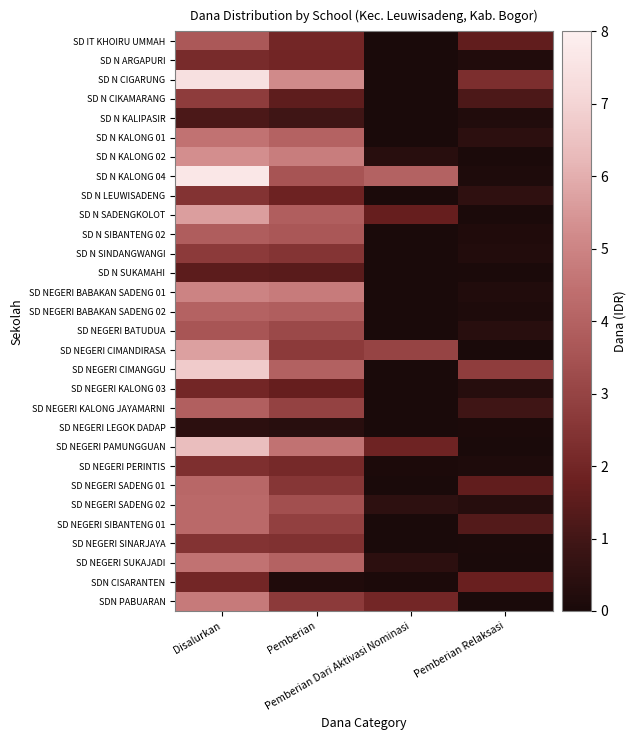

Reading left to right, extract all data points from this chart.

SD IT KHOIRU UMMAH: Disalurkan=3.7	Pemberian=2.0	Pemberian Dari Aktivasi Nominasi=0.0	Pemberian Relaksasi=1.6
SD N ARGAPURI: Disalurkan=2.2	Pemberian=2.0	Pemberian Dari Aktivasi Nominasi=0.0	Pemberian Relaksasi=0.2
SD N CIGARUNG: Disalurkan=7.4	Pemberian=5.2	Pemberian Dari Aktivasi Nominasi=0.0	Pemberian Relaksasi=2.2
SD N CIKAMARANG: Disalurkan=2.8	Pemberian=1.6	Pemberian Dari Aktivasi Nominasi=0.0	Pemberian Relaksasi=1.2
SD N KALIPASIR: Disalurkan=1.2	Pemberian=1.0	Pemberian Dari Aktivasi Nominasi=0.0	Pemberian Relaksasi=0.2
SD N KALONG 01: Disalurkan=4.5	Pemberian=4.0	Pemberian Dari Aktivasi Nominasi=0.0	Pemberian Relaksasi=0.5
SD N KALONG 02: Disalurkan=5.3	Pemberian=4.8	Pemberian Dari Aktivasi Nominasi=0.4	Pemberian Relaksasi=0.0
SD N KALONG 04: Disalurkan=7.7	Pemberian=3.6	Pemberian Dari Aktivasi Nominasi=4.0	Pemberian Relaksasi=0.1
SD N LEUWISADENG: Disalurkan=2.5	Pemberian=1.9	Pemberian Dari Aktivasi Nominasi=0.0	Pemberian Relaksasi=0.5
SD N SADENGKOLOT: Disalurkan=5.6	Pemberian=3.9	Pemberian Dari Aktivasi Nominasi=1.7	Pemberian Relaksasi=0.0
SD N SIBANTENG 02: Disalurkan=3.8	Pemberian=3.6	Pemberian Dari Aktivasi Nominasi=0.0	Pemberian Relaksasi=0.2
SD N SINDANGWANGI: Disalurkan=2.7	Pemberian=2.5	Pemberian Dari Aktivasi Nominasi=0.0	Pemberian Relaksasi=0.2
SD N SUKAMAHI: Disalurkan=1.5	Pemberian=1.5	Pemberian Dari Aktivasi Nominasi=0.0	Pemberian Relaksasi=0.0
SD NEGERI BABAKAN SADENG 01: Disalurkan=5.0	Pemberian=4.8	Pemberian Dari Aktivasi Nominasi=0.0	Pemberian Relaksasi=0.2
SD NEGERI BABAKAN SADENG 02: Disalurkan=4.0	Pemberian=3.8	Pemberian Dari Aktivasi Nominasi=0.0	Pemberian Relaksasi=0.1
SD NEGERI BATUDUA: Disalurkan=3.6	Pemberian=3.2	Pemberian Dari Aktivasi Nominasi=0.0	Pemberian Relaksasi=0.4
SD NEGERI CIMANDIRASA: Disalurkan=5.7	Pemberian=2.7	Pemberian Dari Aktivasi Nominasi=3.0	Pemberian Relaksasi=0.0
SD NEGERI CIMANGGU: Disalurkan=6.8	Pemberian=4.0	Pemberian Dari Aktivasi Nominasi=0.0	Pemberian Relaksasi=2.8
SD NEGERI KALONG 03: Disalurkan=2.0	Pemberian=1.7	Pemberian Dari Aktivasi Nominasi=0.0	Pemberian Relaksasi=0.3
SD NEGERI KALONG JAYAMARNI: Disalurkan=3.9	Pemberian=2.9	Pemberian Dari Aktivasi Nominasi=0.0	Pemberian Relaksasi=0.9
SD NEGERI LEGOK DADAP: Disalurkan=0.5	Pemberian=0.4	Pemberian Dari Aktivasi Nominasi=0.0	Pemberian Relaksasi=0.1
SD NEGERI PAMUNGGUAN: Disalurkan=6.4	Pemberian=4.5	Pemberian Dari Aktivasi Nominasi=1.9	Pemberian Relaksasi=0.0
SD NEGERI PERINTIS: Disalurkan=2.3	Pemberian=2.1	Pemberian Dari Aktivasi Nominasi=0.1	Pemberian Relaksasi=0.1
SD NEGERI SADENG 01: Disalurkan=4.2	Pemberian=2.5	Pemberian Dari Aktivasi Nominasi=0.0	Pemberian Relaksasi=1.6
SD NEGERI SADENG 02: Disalurkan=4.2	Pemberian=3.4	Pemberian Dari Aktivasi Nominasi=0.5	Pemberian Relaksasi=0.3
SD NEGERI SIBANTENG 01: Disalurkan=4.2	Pemberian=2.9	Pemberian Dari Aktivasi Nominasi=0.0	Pemberian Relaksasi=1.3
SD NEGERI SINARJAYA: Disalurkan=2.5	Pemberian=2.4	Pemberian Dari Aktivasi Nominasi=0.0	Pemberian Relaksasi=0.0
SD NEGERI SUKAJADI: Disalurkan=4.5	Pemberian=4.0	Pemberian Dari Aktivasi Nominasi=0.5	Pemberian Relaksasi=0.0
SDN CISARANTEN: Disalurkan=2.0	Pemberian=0.2	Pemberian Dari Aktivasi Nominasi=0.1	Pemberian Relaksasi=1.8
SDN PABUARAN: Disalurkan=4.7	Pemberian=2.7	Pemberian Dari Aktivasi Nominasi=2.0	Pemberian Relaksasi=0.0